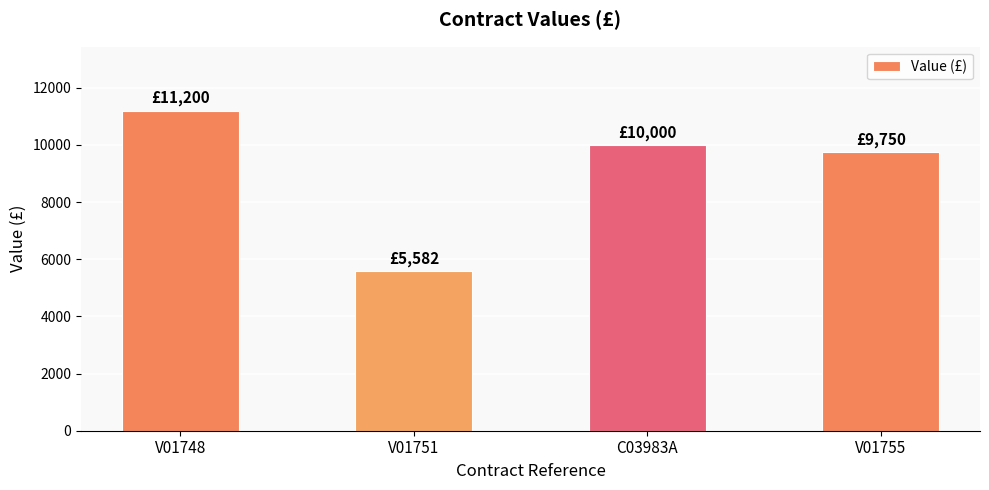

What is the label of the 1st bar from the right?

V01755